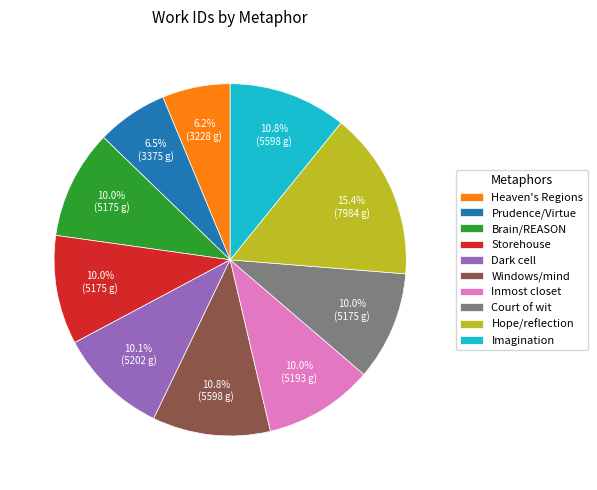

How many slices are in this pie chart?

10